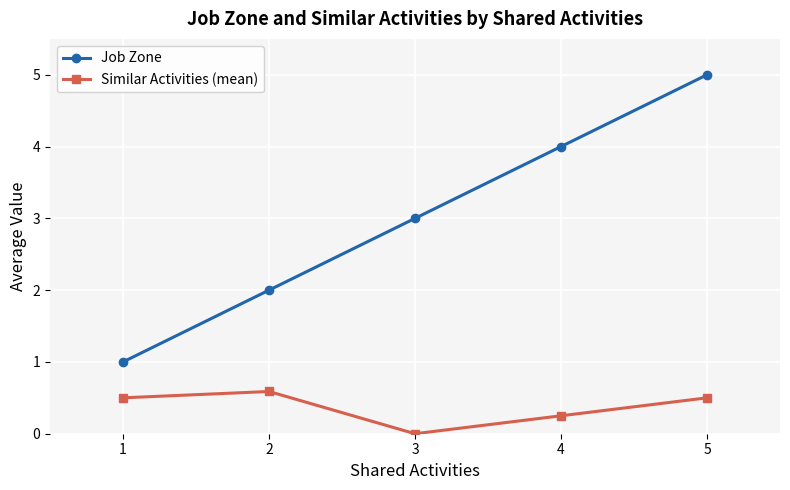

What is the sum of all Similar Activities (mean) values?

1.8